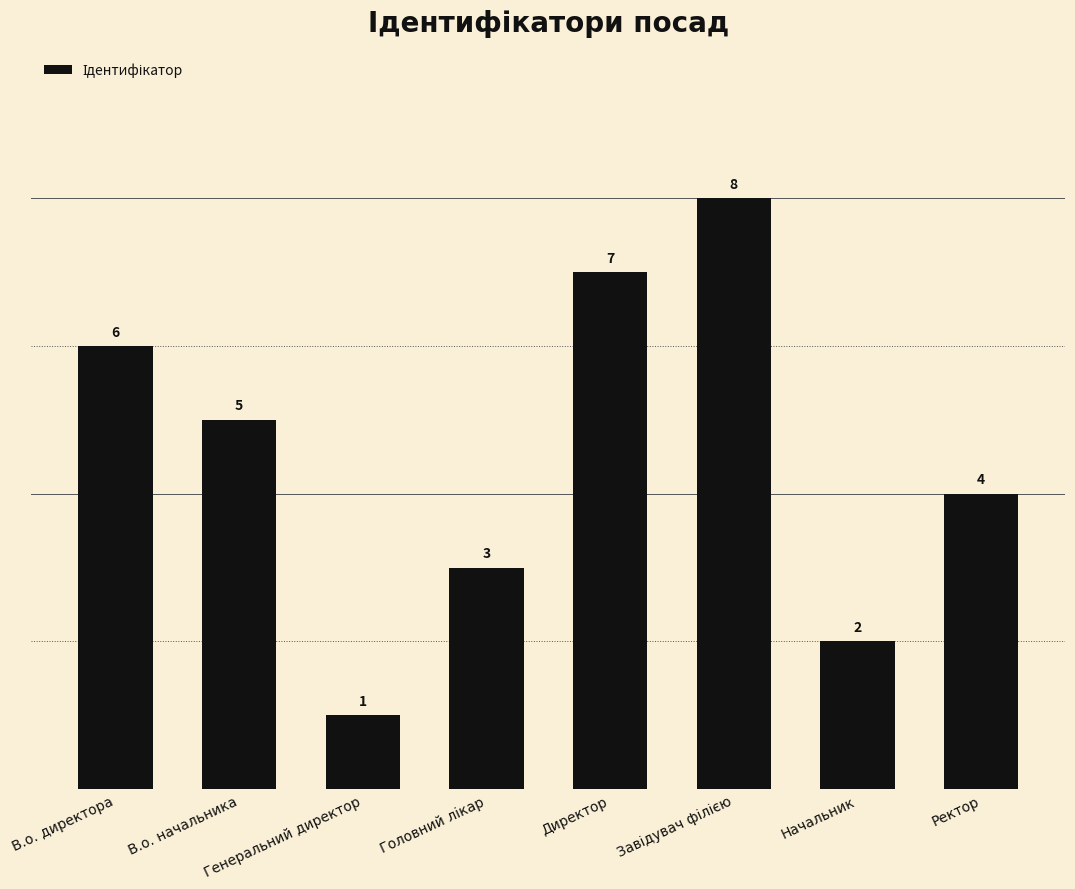

Between В.о. начальника and Генеральний директор, which is larger?

В.о. начальника